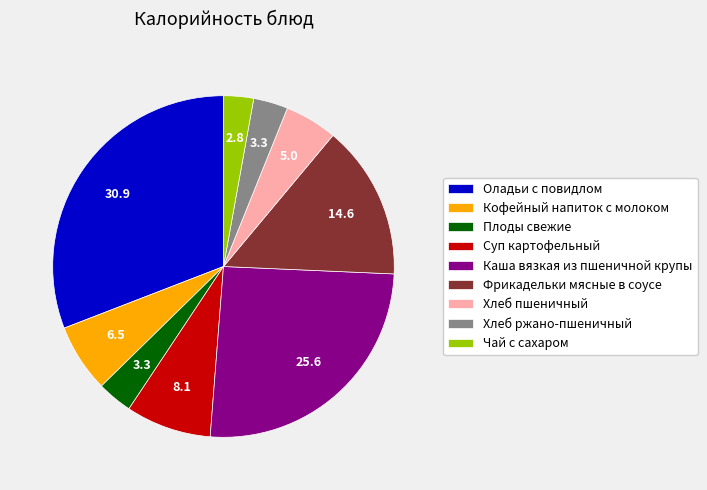

What is the largest slice in the pie chart?

Оладьи с повидлом